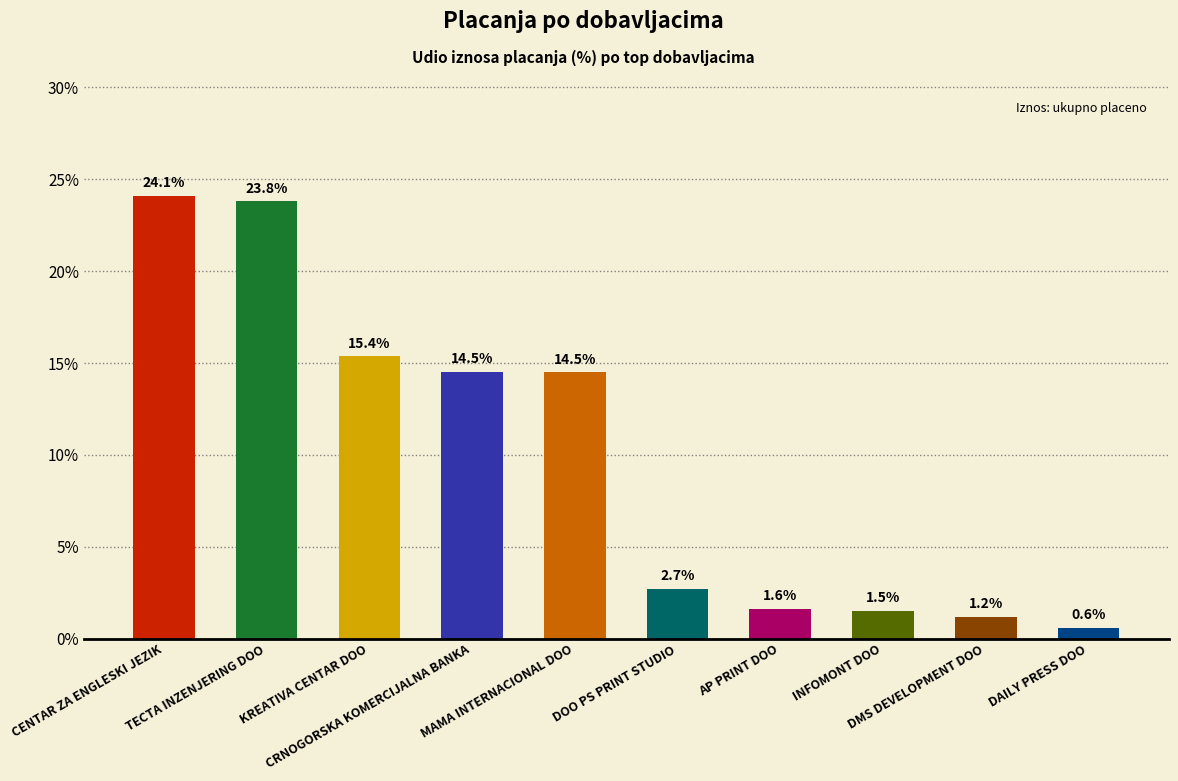

Is it true that the value at DMS DEVELOPMENT DOO is 1.2?

True